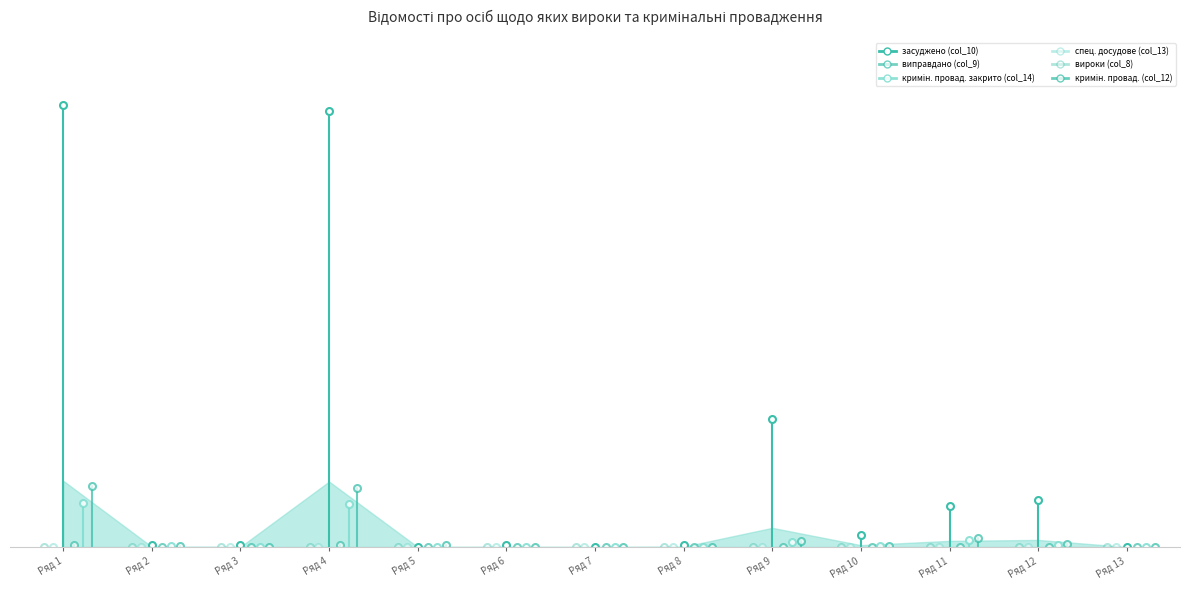

What is the value of the кримін. провад. закрито (col_14) point at the 4th from the left?

56